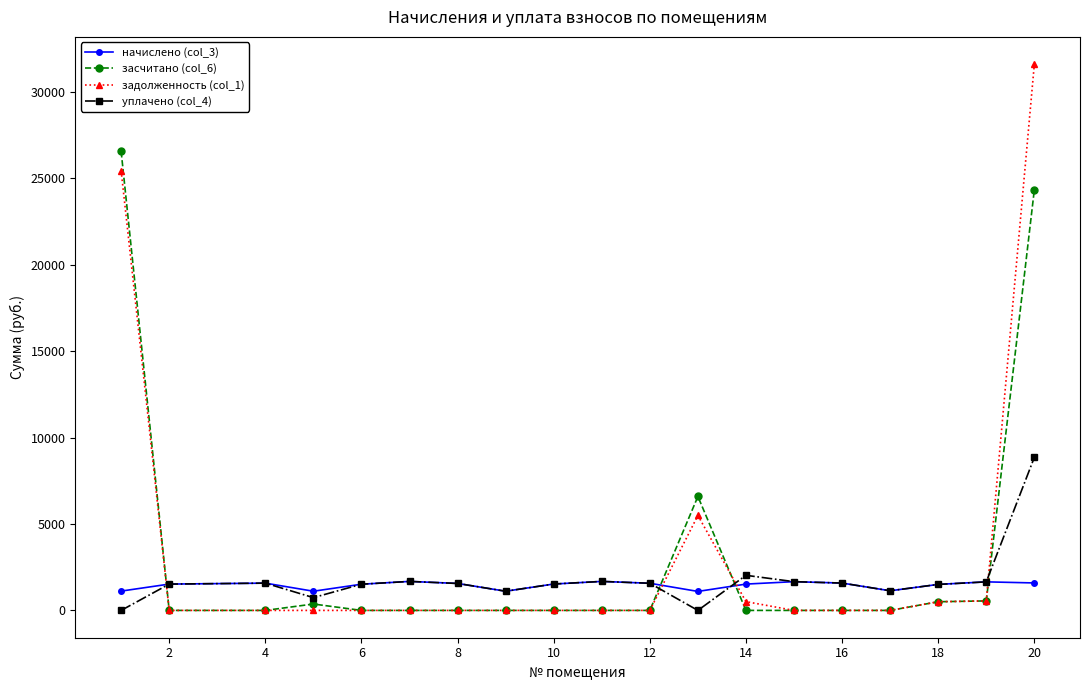

What is the highest value of the начислено (col_3) series?

1677.6